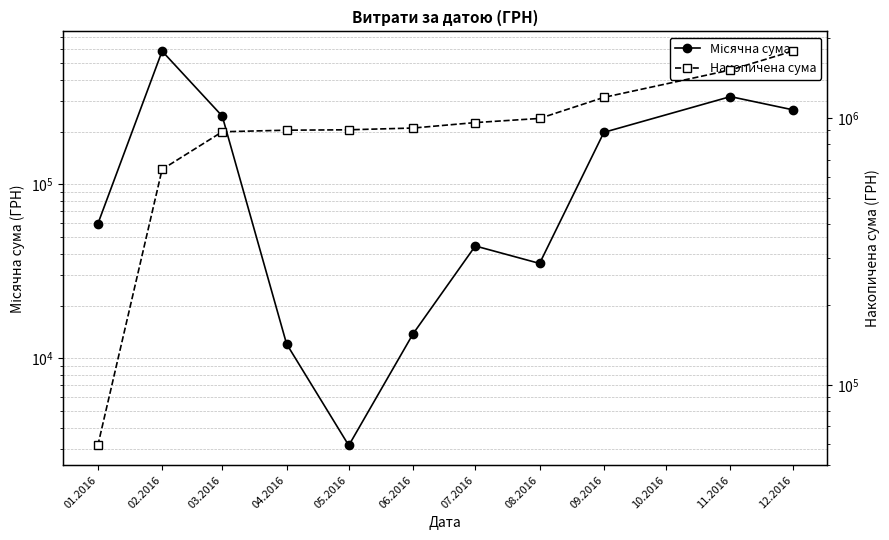

What is the minimum value for Місячна сума?

3157.1